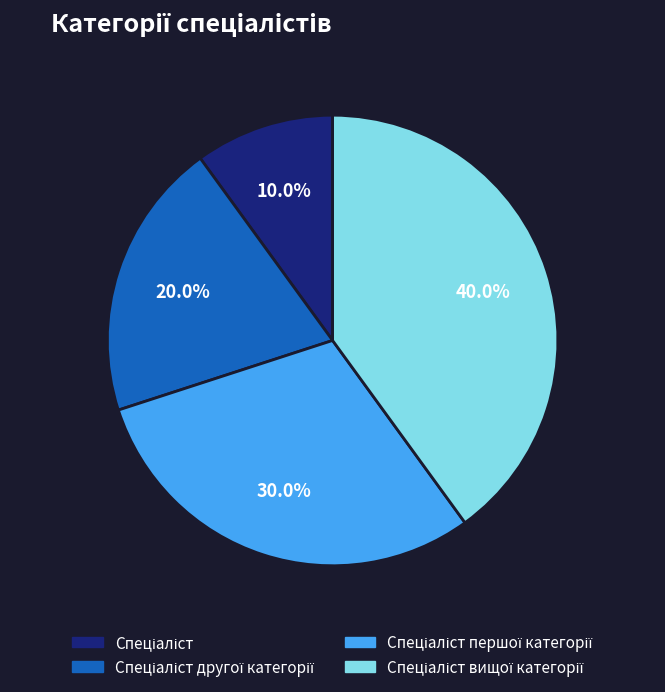

Is there a majority slice in this chart?

No